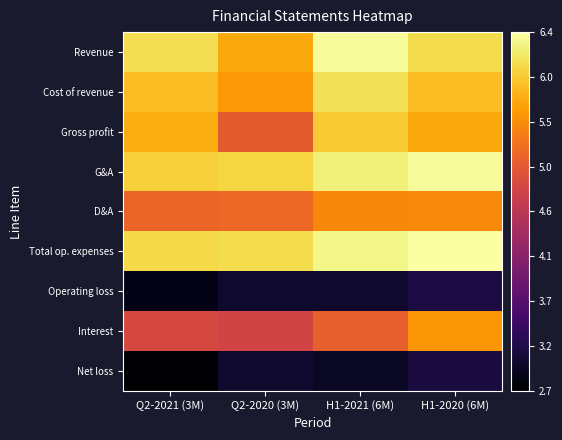

Reading left to right, extract all data points from this chart.

Revenue: Q2-2021 (3M)=6.1	Q2-2020 (3M)=5.7	H1-2021 (6M)=6.4	H1-2020 (6M)=6.1
Cost of revenue: Q2-2021 (3M)=5.9	Q2-2020 (3M)=5.6	H1-2021 (6M)=6.1	H1-2020 (6M)=5.9
Gross profit: Q2-2021 (3M)=5.7	Q2-2020 (3M)=5.1	H1-2021 (6M)=6.0	H1-2020 (6M)=5.7
G&A: Q2-2021 (3M)=6.0	Q2-2020 (3M)=6.0	H1-2021 (6M)=6.2	H1-2020 (6M)=6.4
D&A: Q2-2021 (3M)=5.2	Q2-2020 (3M)=5.2	H1-2021 (6M)=5.5	H1-2020 (6M)=5.5
Total op. expenses: Q2-2021 (3M)=6.1	Q2-2020 (3M)=6.1	H1-2021 (6M)=6.3	H1-2020 (6M)=6.4
Operating loss: Q2-2021 (3M)=2.9	Q2-2020 (3M)=3.0	H1-2021 (6M)=3.0	H1-2020 (6M)=3.2
Interest: Q2-2021 (3M)=4.8	Q2-2020 (3M)=4.8	H1-2021 (6M)=5.1	H1-2020 (6M)=5.6
Net loss: Q2-2021 (3M)=2.7	Q2-2020 (3M)=3.0	H1-2021 (6M)=3.0	H1-2020 (6M)=3.1